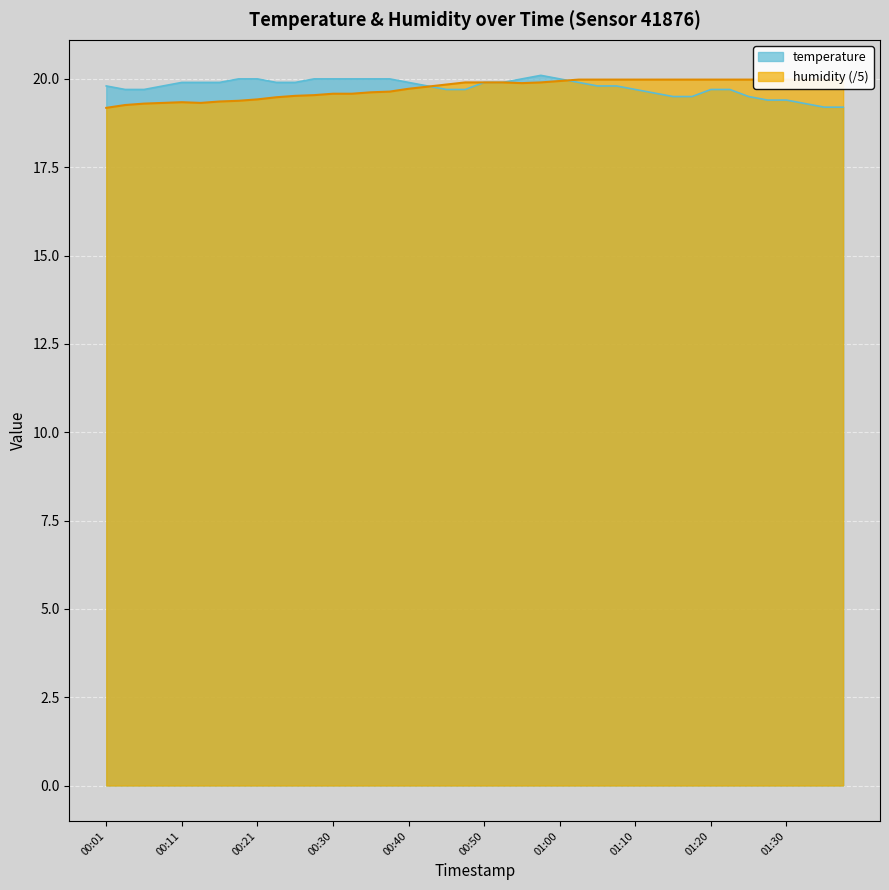

Which series ends up on top after the final intersection of temperature and humidity?

humidity